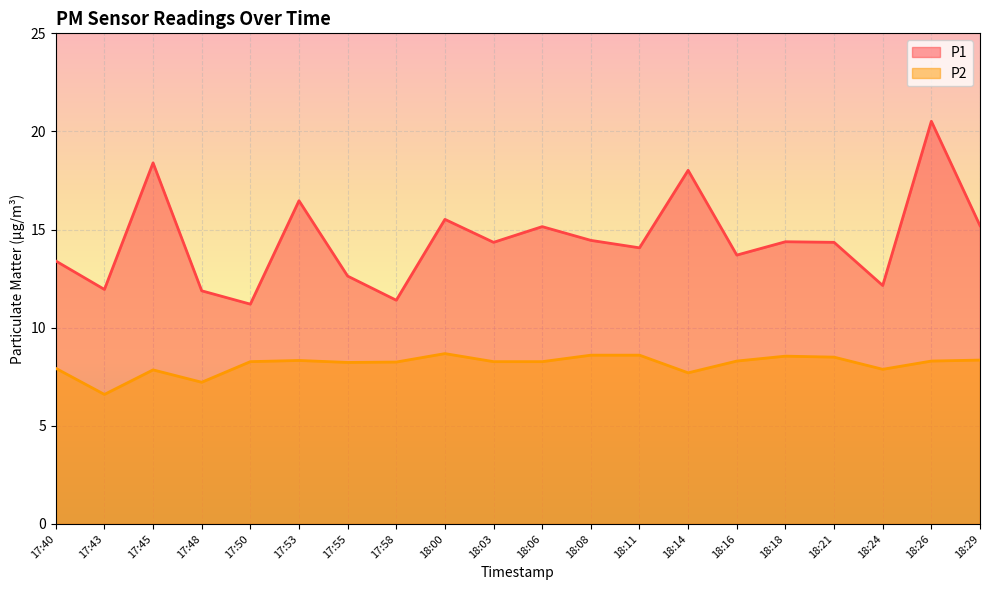

Which has a higher value, 18:03 or 17:50?

18:03